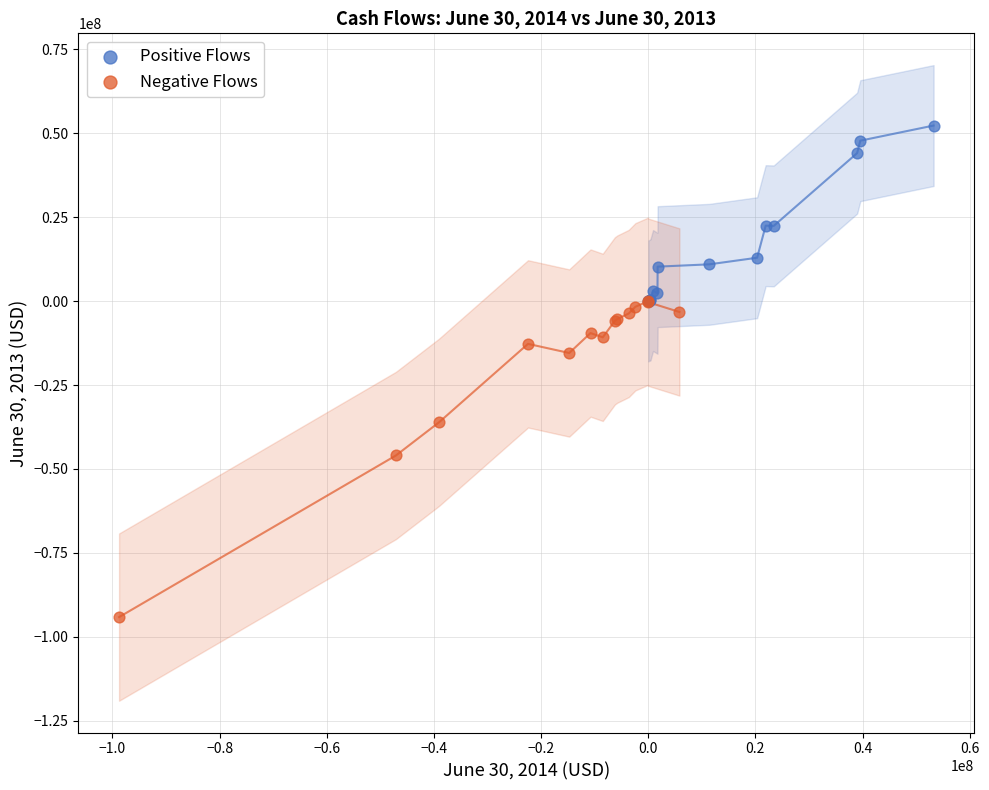

Which series reaches the minimum Y coordinate?

Negative Flows